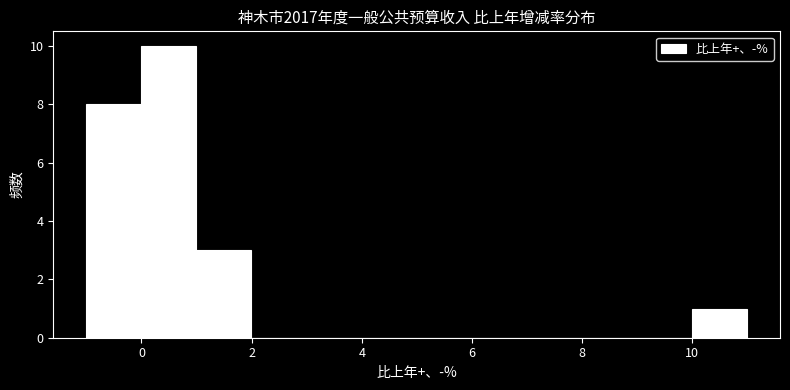

Reading left to right, transcribe this chart: for each bar, give the range it covers on the x-axis and its height. Neither the bar edges nor the heights are printed on the chart, so give them approximately, as read against the axes.

-1 to 0: 8
0 to 1: 10
1 to 2: 3
2 to 3: 0
3 to 4: 0
4 to 5: 0
5 to 6: 0
6 to 7: 0
7 to 8: 0
8 to 9: 0
9 to 10: 0
10 to 11: 1